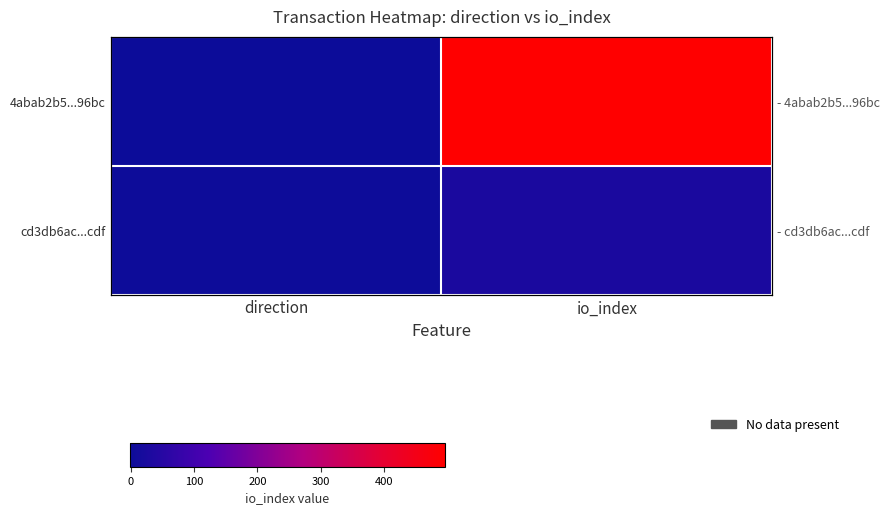

List the series in order of their overall mean, lowest first.

cd3db6ac...cdf, 4abab2b5...96bc